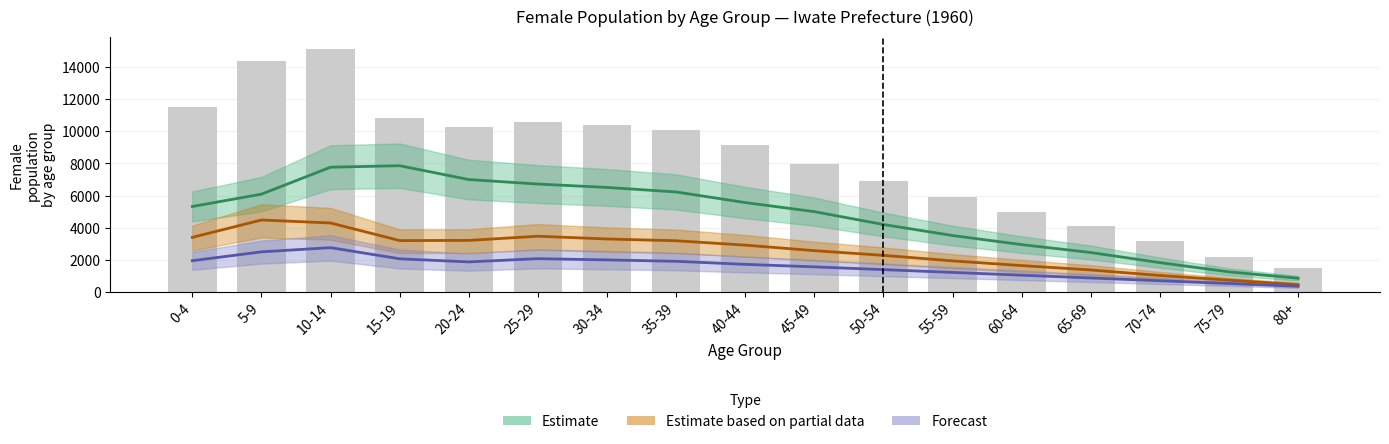

Reading left to right, extract all data points from this chart.

岩手県: 0-4=11510.2	5-9=14409.8	10-14=15160.8	15-19=10858.5	20-24=10291.0	25-29=10557.3	30-34=10385.0	35-39=10070.2	40-44=9182.2	45-49=7972.0	50-54=6876.0	55-59=5936.8	60-64=4974.5	65-69=4088.5	70-74=3150.3	75-79=2141.2	80+=1455.7
盛岡市: 0-4=5316.8	5-9=6086.0	10-14=7768.1	15-19=7860.8	20-24=6997.2	25-29=6716.7	30-34=6505.9	35-39=6222.8	40-44=5561.6	45-49=4994.6	50-54=4192.2	55-59=3504.5	60-64=2937.6	65-69=2444.6	70-74=1813.9	75-79=1237.6	80+=838.9
釜石市: 0-4=3389.9	5-9=4473.9	10-14=4287.8	15-19=3189.8	20-24=3200.5	25-29=3460.4	30-34=3289.8	35-39=3178.3	40-44=2905.3	45-49=2560.9	50-54=2267.3	55-59=1922.9	60-64=1629.3	65-69=1356.3	70-74=1011.9	75-79=718.3	80+=445.3
一関市: 0-4=1934.4	5-9=2486.6	10-14=2748.7	15-19=2052.2	20-24=1859.5	25-29=2062.3	30-34=1983.5	35-39=1897.0	40-44=1705.9	45-49=1549.9	50-54=1376.7	55-59=1203.5	60-64=1030.4	65-69=856.4	70-74=683.3	75-79=510.1	80+=337.0